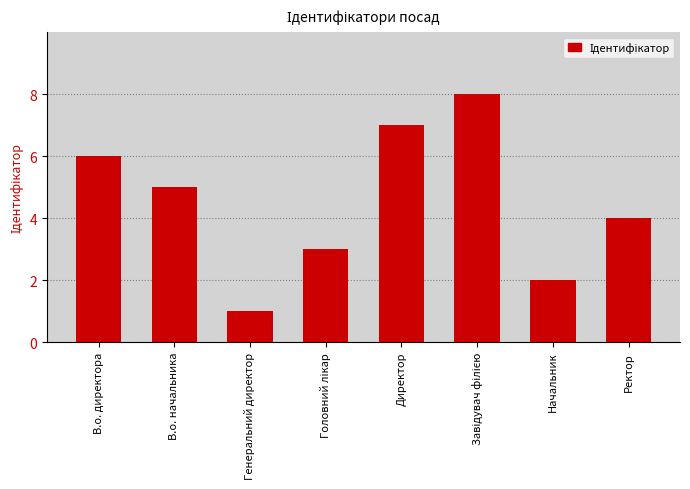

Approximately how many times larger is the value at Ректор compared to Генеральний директор?

4.0